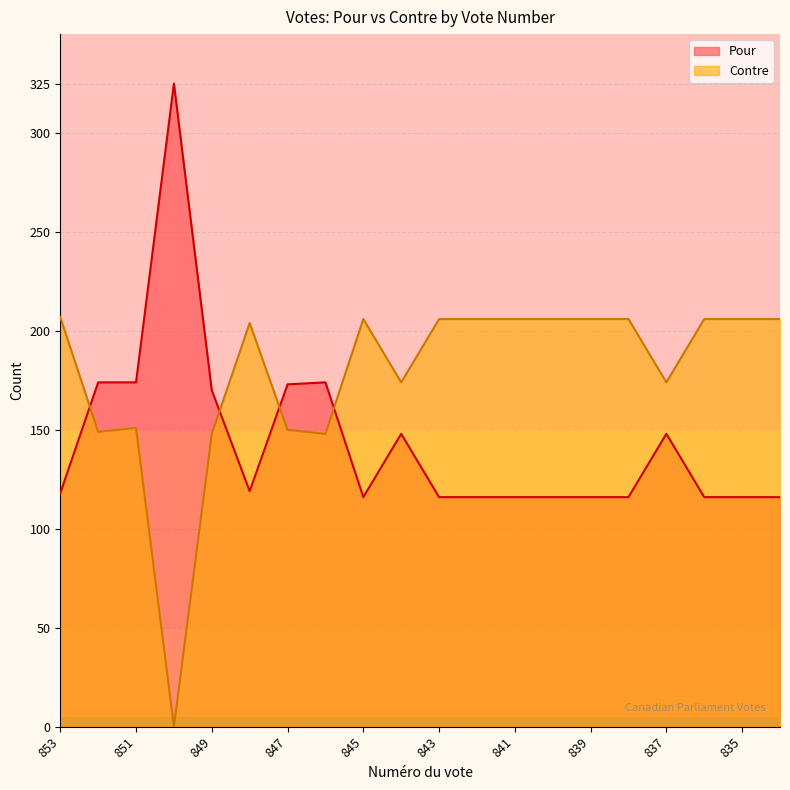

How many series are shown in this chart?

2